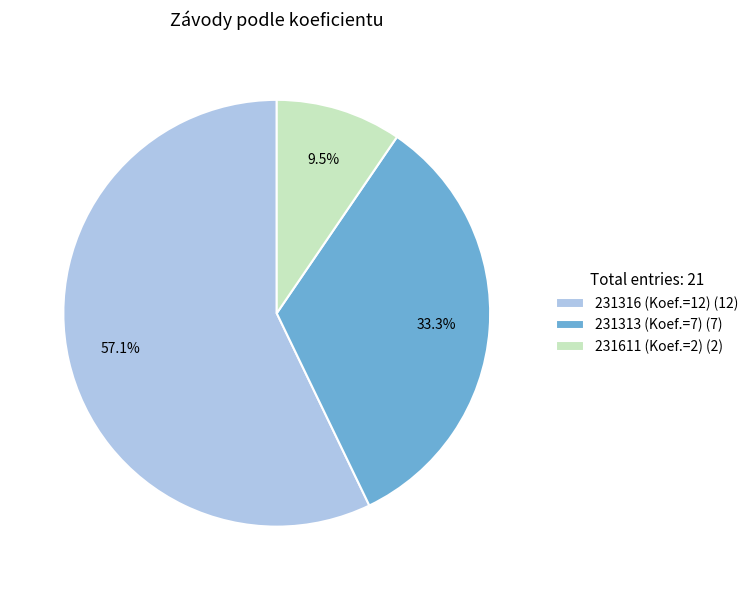

To the nearest percent, what portion does 231316 represent?

57%